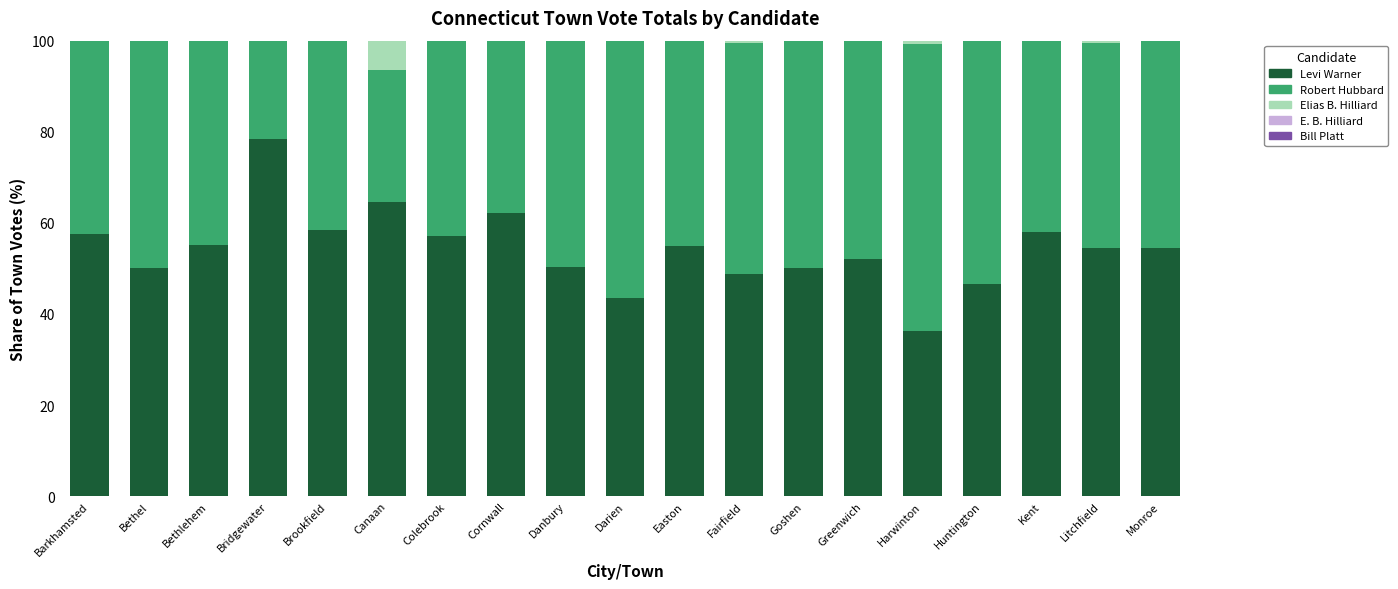

Does the chart contain stacked bars?

Yes